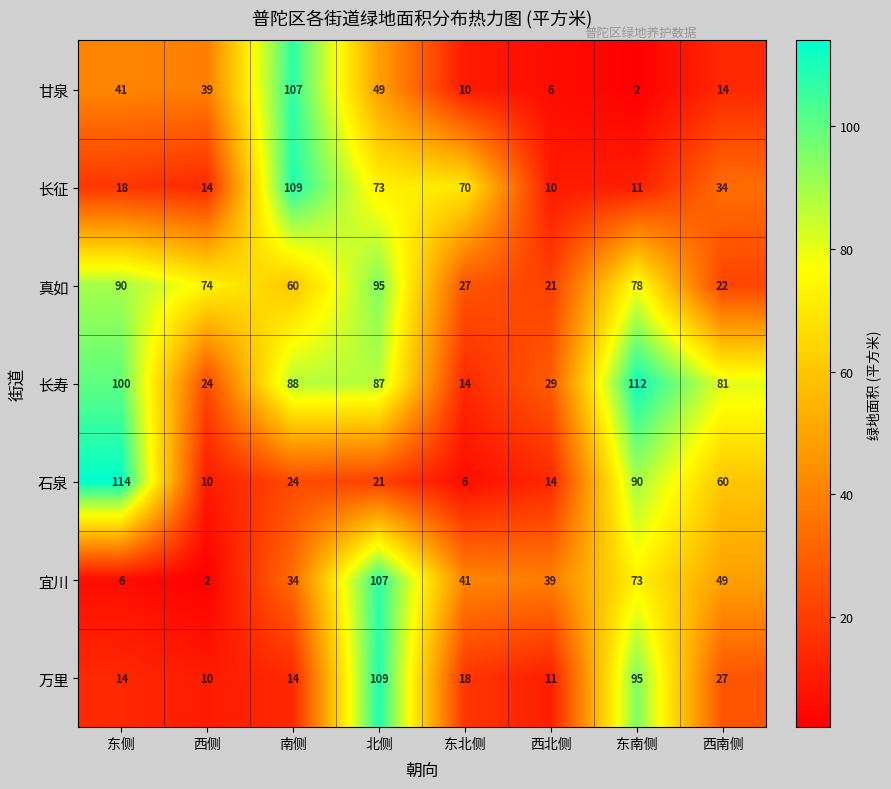

What is the sum of all 长征 values?

339